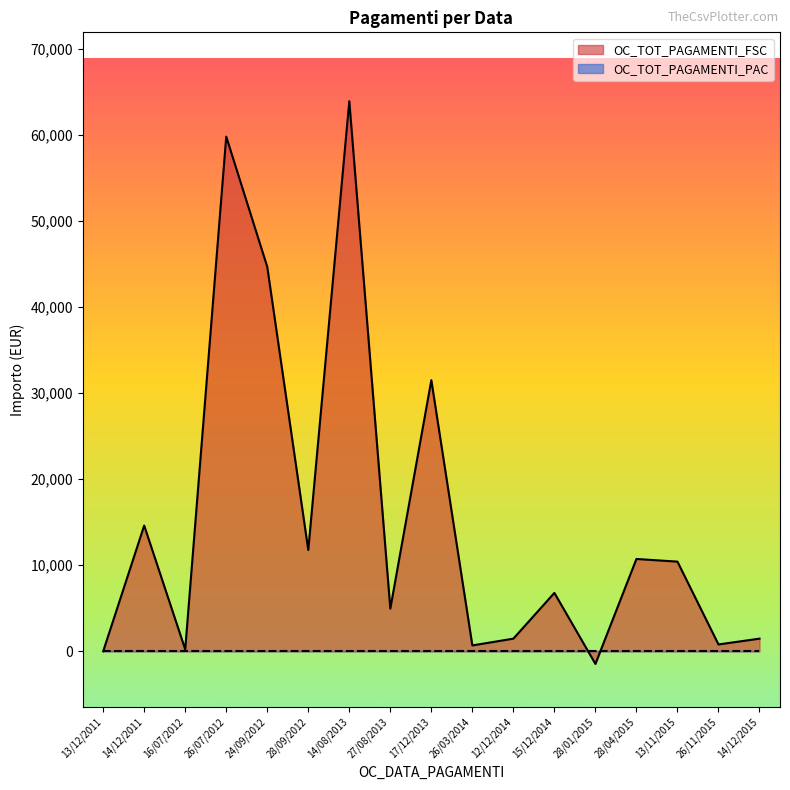

What is the sum of the values at 13/12/2011 and 12/12/2014?

1471.4